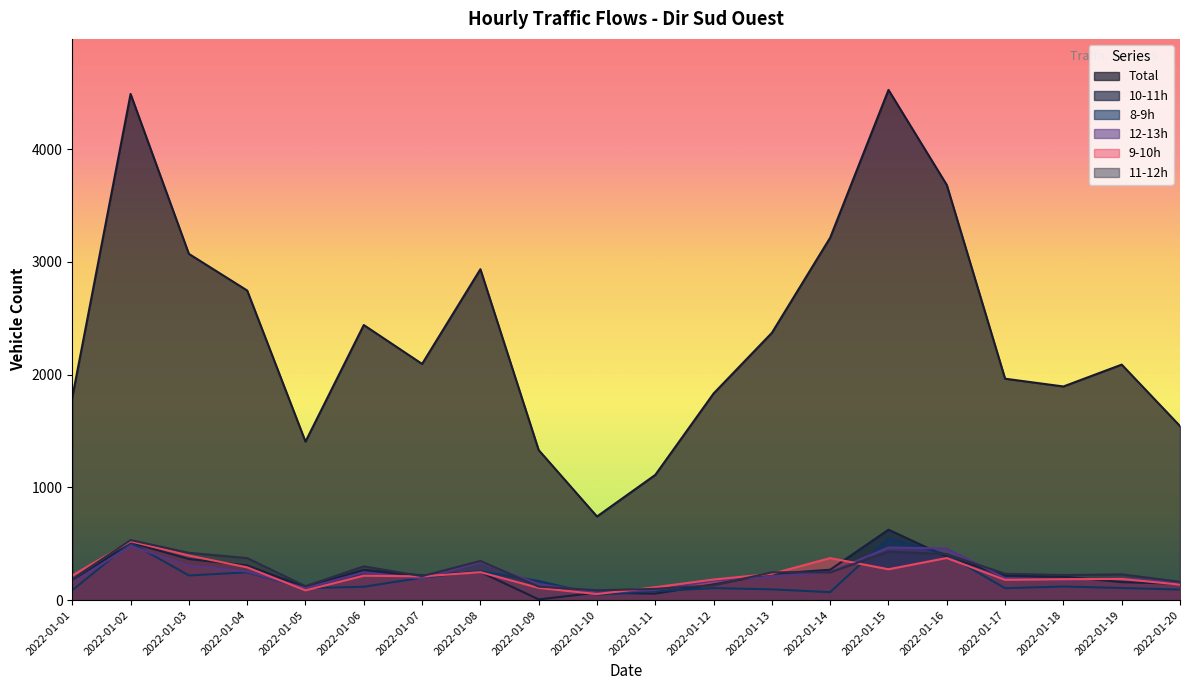

Reading right to left, transcribe all the data shown in this chart.

Total: 2022-01-20=1544	2022-01-19=2089	2022-01-18=1895	2022-01-17=1964	2022-01-16=3682	2022-01-15=4525	2022-01-14=3215	2022-01-13=2371	2022-01-12=1833	2022-01-11=1111	2022-01-10=742	2022-01-09=1331	2022-01-08=2935	2022-01-07=2095	2022-01-06=2440	2022-01-05=1406	2022-01-04=2746	2022-01-03=3071	2022-01-02=4489	2022-01-01=1798
10-11h: 2022-01-20=145	2022-01-19=160	2022-01-18=209	2022-01-17=219	2022-01-16=385	2022-01-15=625	2022-01-14=270	2022-01-13=233	2022-01-12=140	2022-01-11=58	2022-01-10=66	2022-01-09=7	2022-01-08=249	2022-01-07=219	2022-01-06=269	2022-01-05=116	2022-01-04=308	2022-01-03=365	2022-01-02=511	2022-01-01=165
8-9h: 2022-01-20=94	2022-01-19=108	2022-01-18=121	2022-01-17=106	2022-01-16=404	2022-01-15=549	2022-01-14=71	2022-01-13=96	2022-01-12=107	2022-01-11=80	2022-01-10=48	2022-01-09=170	2022-01-08=257	2022-01-07=199	2022-01-06=119	2022-01-05=106	2022-01-04=247	2022-01-03=219	2022-01-02=510	2022-01-01=87
12-13h: 2022-01-20=159	2022-01-19=193	2022-01-18=181	2022-01-17=196	2022-01-16=458	2022-01-15=467	2022-01-14=249	2022-01-13=208	2022-01-12=174	2022-01-11=90	2022-01-10=66	2022-01-09=142	2022-01-08=336	2022-01-07=191	2022-01-06=247	2022-01-05=107	2022-01-04=254	2022-01-03=307	2022-01-02=480	2022-01-01=158
9-10h: 2022-01-20=138	2022-01-19=188	2022-01-18=186	2022-01-17=180	2022-01-16=374	2022-01-15=274	2022-01-14=373	2022-01-13=234	2022-01-12=183	2022-01-11=115	2022-01-10=54	2022-01-09=109	2022-01-08=248	2022-01-07=211	2022-01-06=217	2022-01-05=87	2022-01-04=291	2022-01-03=396	2022-01-02=522	2022-01-01=219
11-12h: 2022-01-20=163	2022-01-19=229	2022-01-18=223	2022-01-17=234	2022-01-16=408	2022-01-15=430	2022-01-14=247	2022-01-13=247	2022-01-12=132	2022-01-11=100	2022-01-10=88	2022-01-09=120	2022-01-08=348	2022-01-07=213	2022-01-06=300	2022-01-05=124	2022-01-04=373	2022-01-03=420	2022-01-02=533	2022-01-01=187